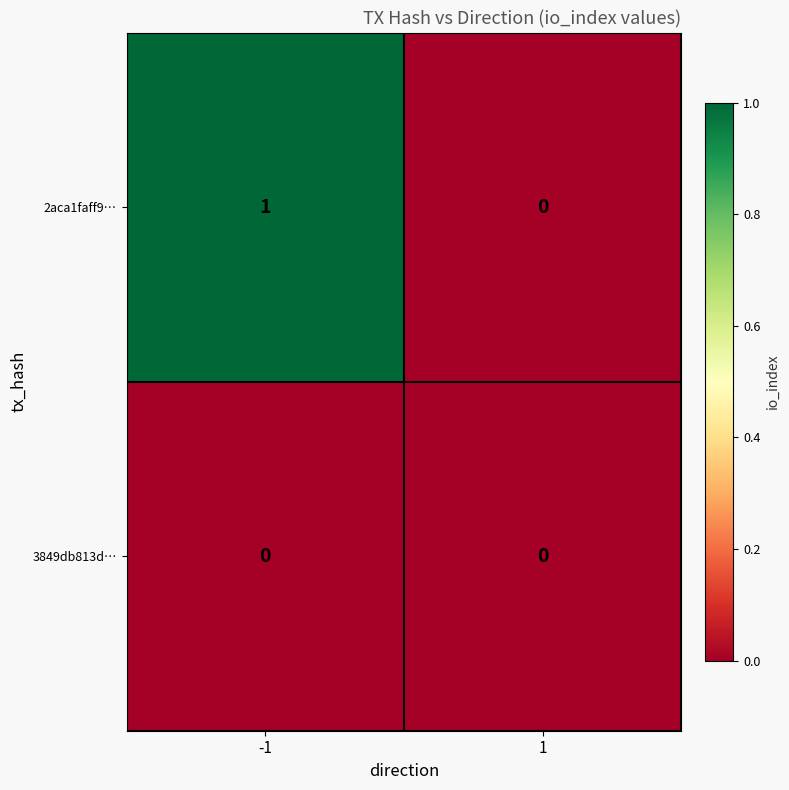

Reading left to right, transcribe all the data shown in this chart.

2aca1faff9…: -1=1	1=0
3849db813d…: -1=0	1=0